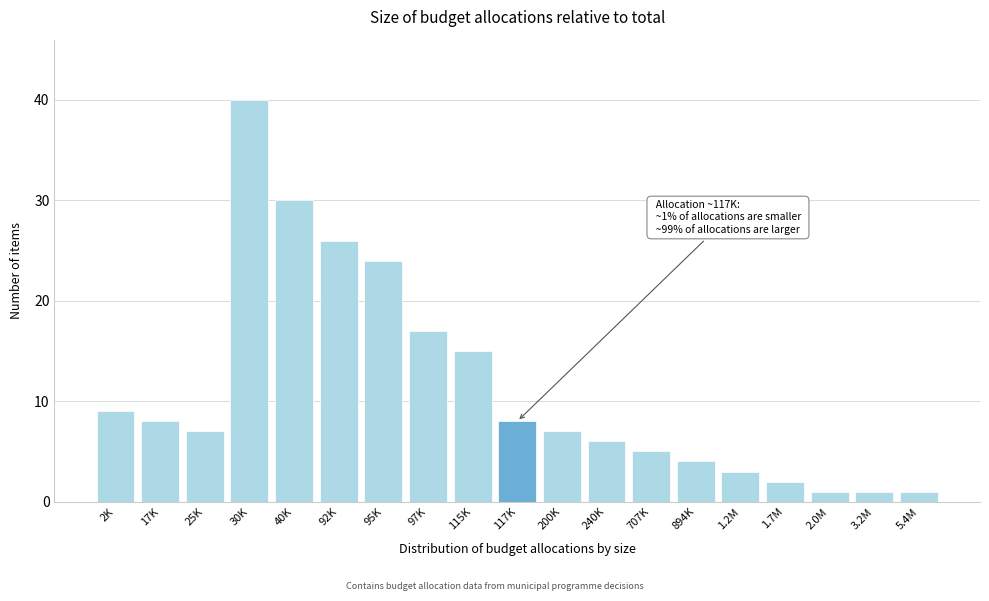

Reading left to right, transcribe all the data shown in this chart.

2K=9	17K=8	25K=7	30K=40	40K=30	92K=26	95K=24	97K=17	115K=15	117K=8	200K=7	240K=6	707K=5	894K=4	1.2M=3	1.7M=2	2.0M=1	3.2M=1	5.4M=1